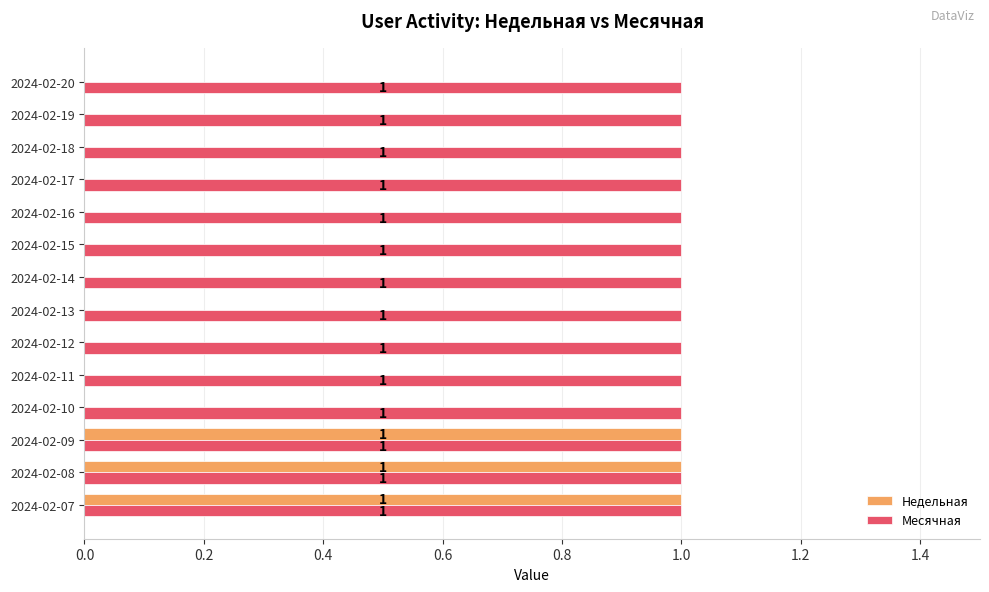

Is the value of Недельная at 2024-02-17 greater than the value of Месячная at 2024-02-18?

No